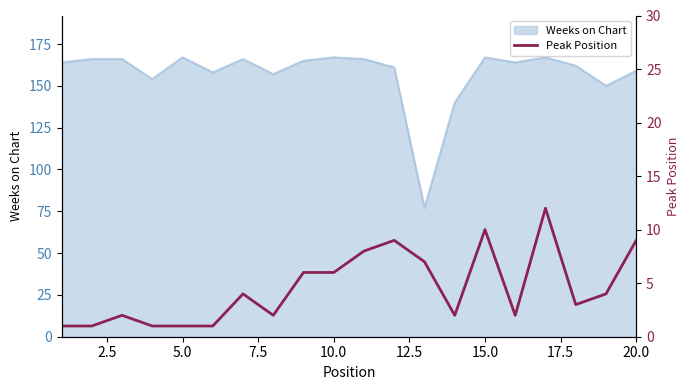

The Weeks on Chart series shows 46 at 10.0. True or false?

False